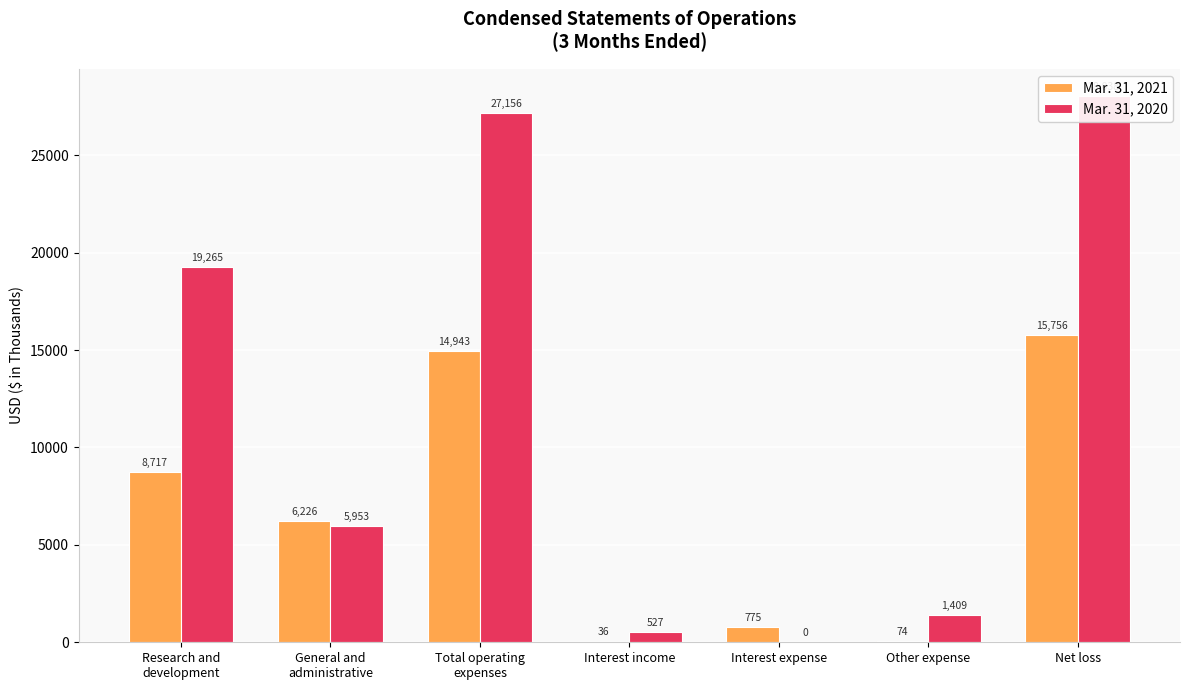

What is the difference between the Mar. 31, 2020 values at Total operating
expenses and General and
administrative?

21203